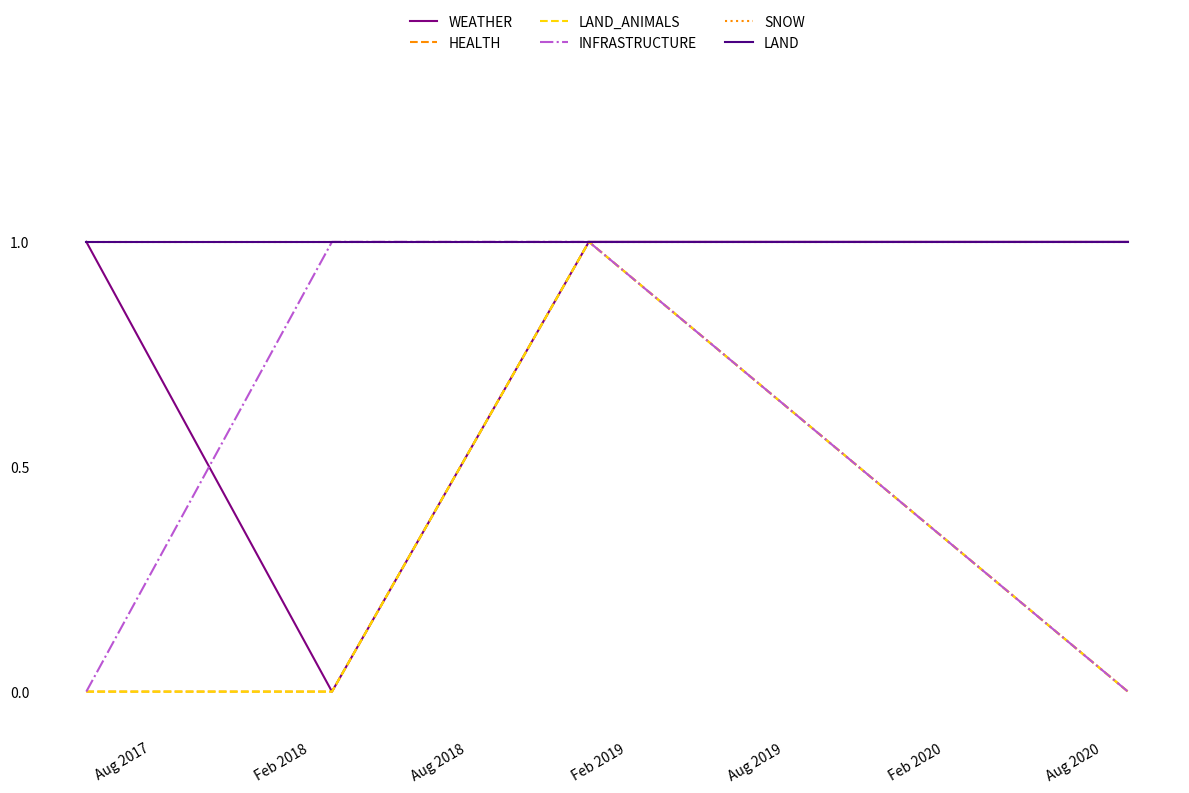

Which series has the largest total across all categories?

SNOW